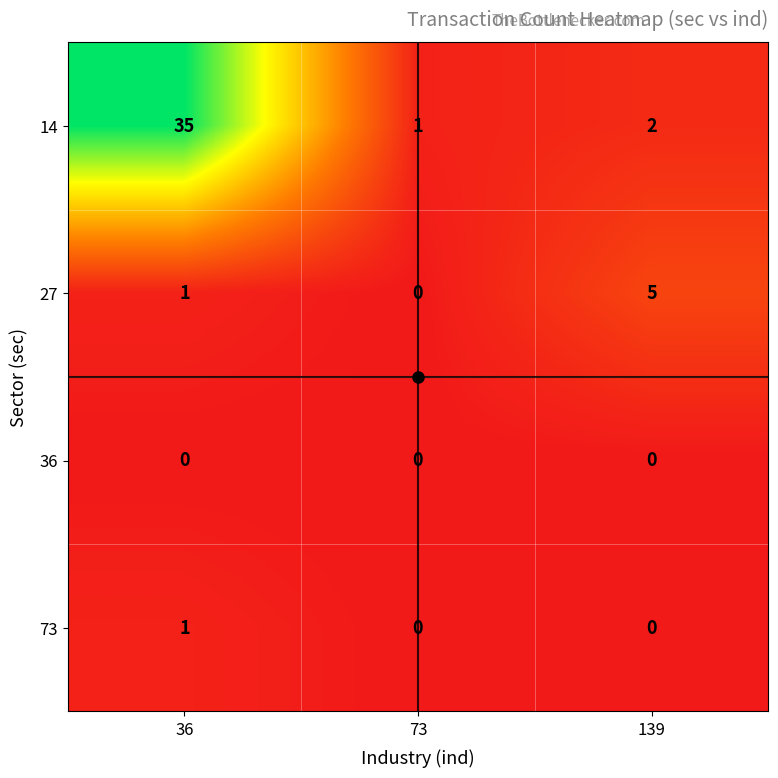

At how many categories does at least one series exceed 6?

1